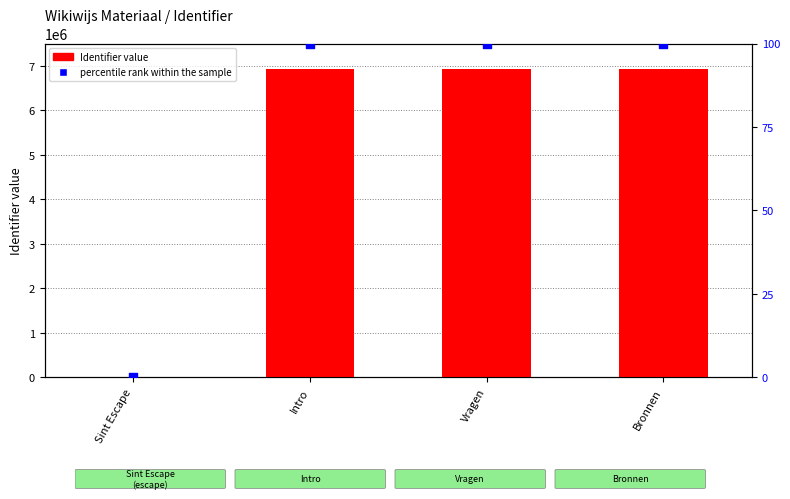

Is the value of percentile rank within the sample at Sint Escape greater than the value of Identifier at Sint Escape?

No